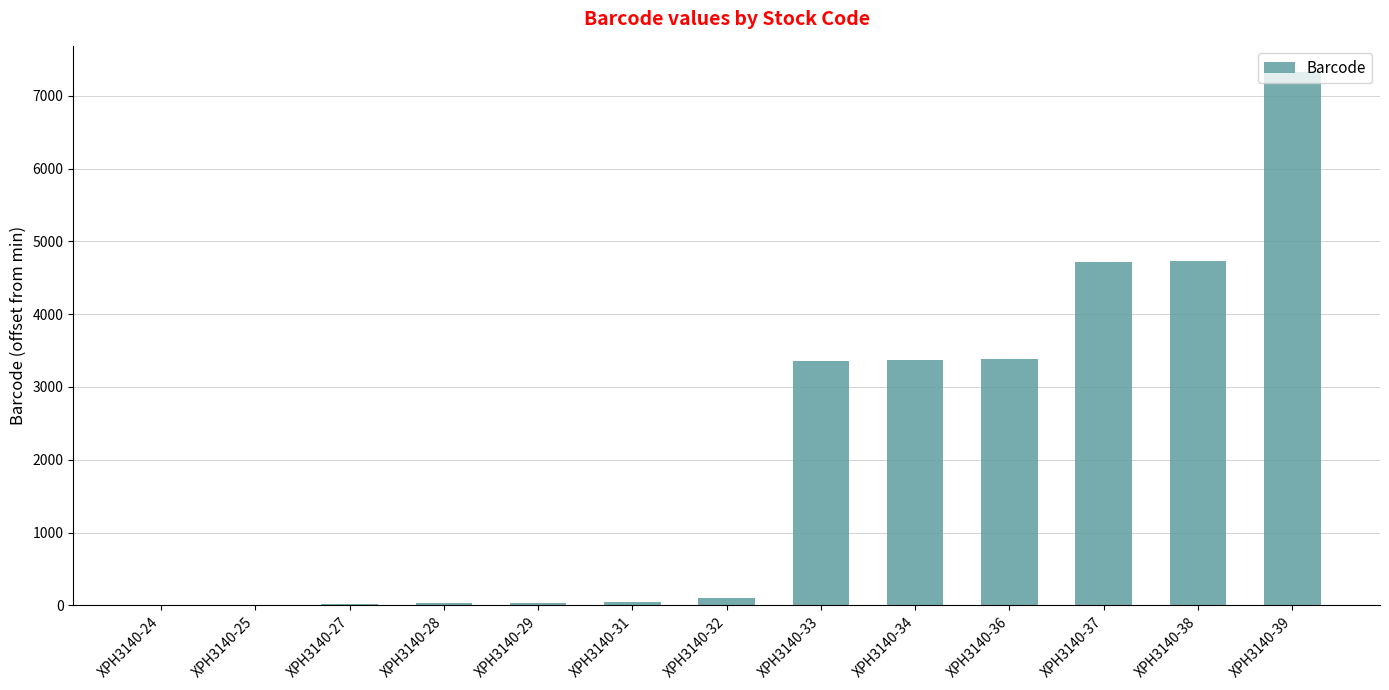

True or false: the data shows 6628 at XPH3140-37.

False